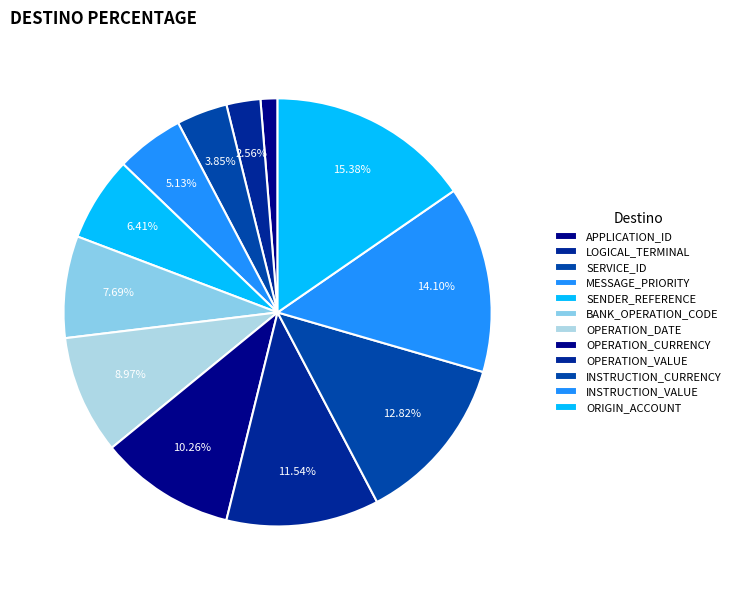

To the nearest percent, what percentage of the pie is BANK_OPERATION_CODE?

8%